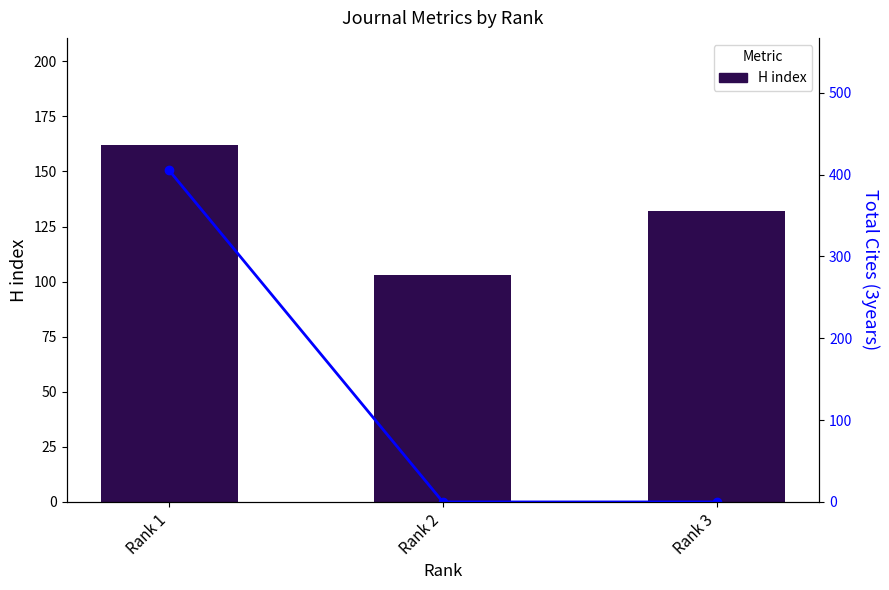

Count the H index values in the range 103 to 162.

3